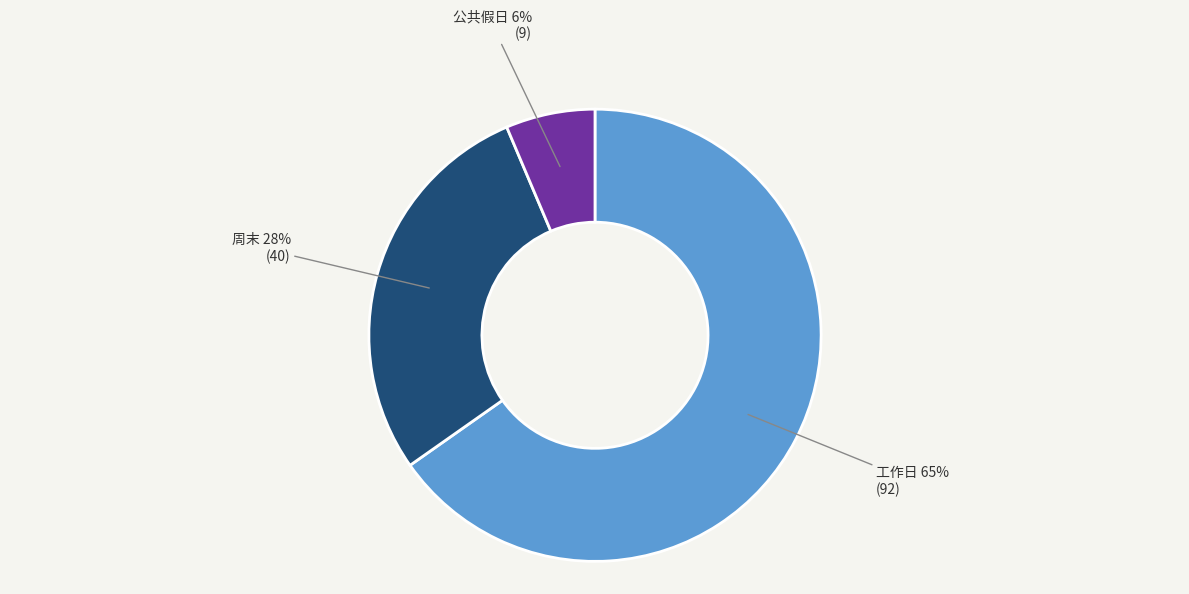

To the nearest percent, what is the combined percentage of 工作日 and 公共假日?

72%